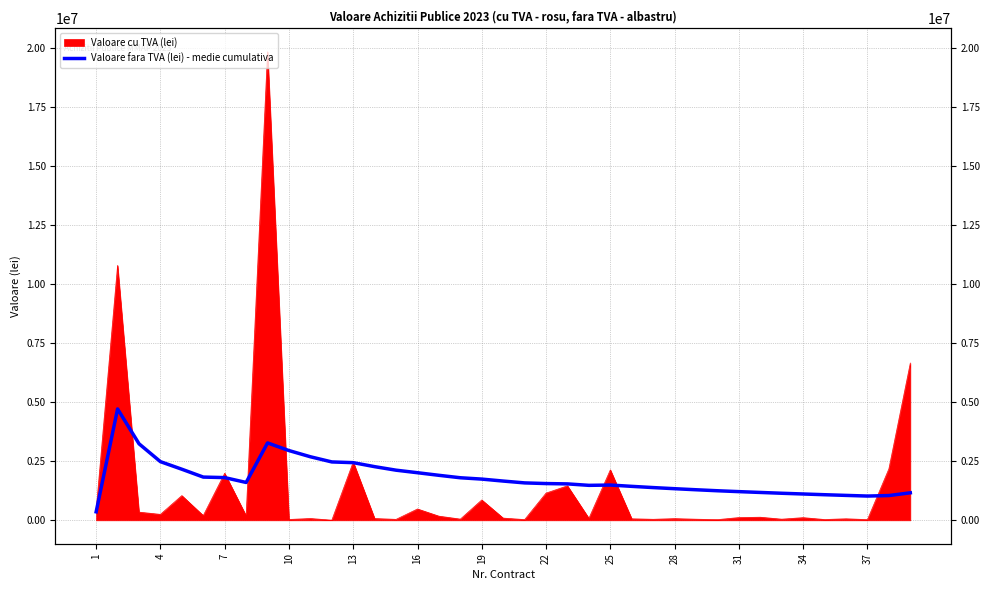

What is the sum of the values at 28 and 16?

3124667.3